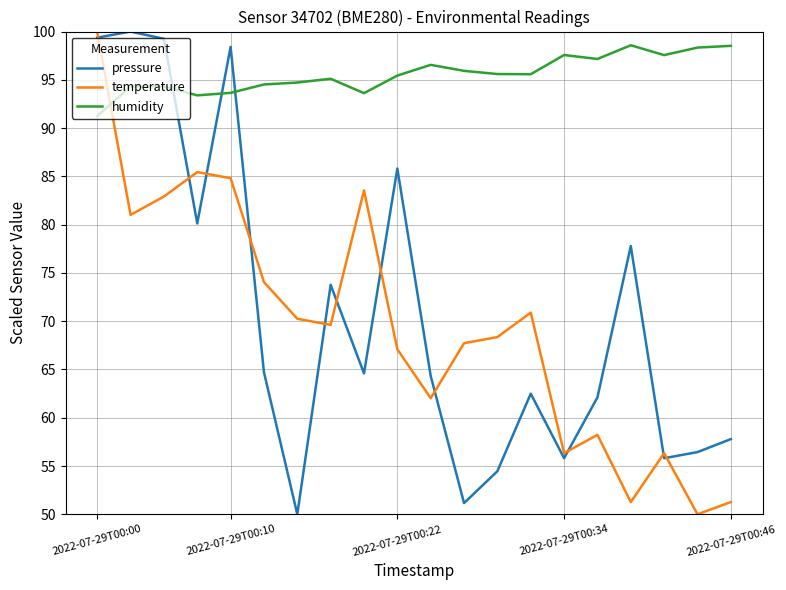

In temperature, how many points are lower than both neighbors (excluding endpoints)?

6